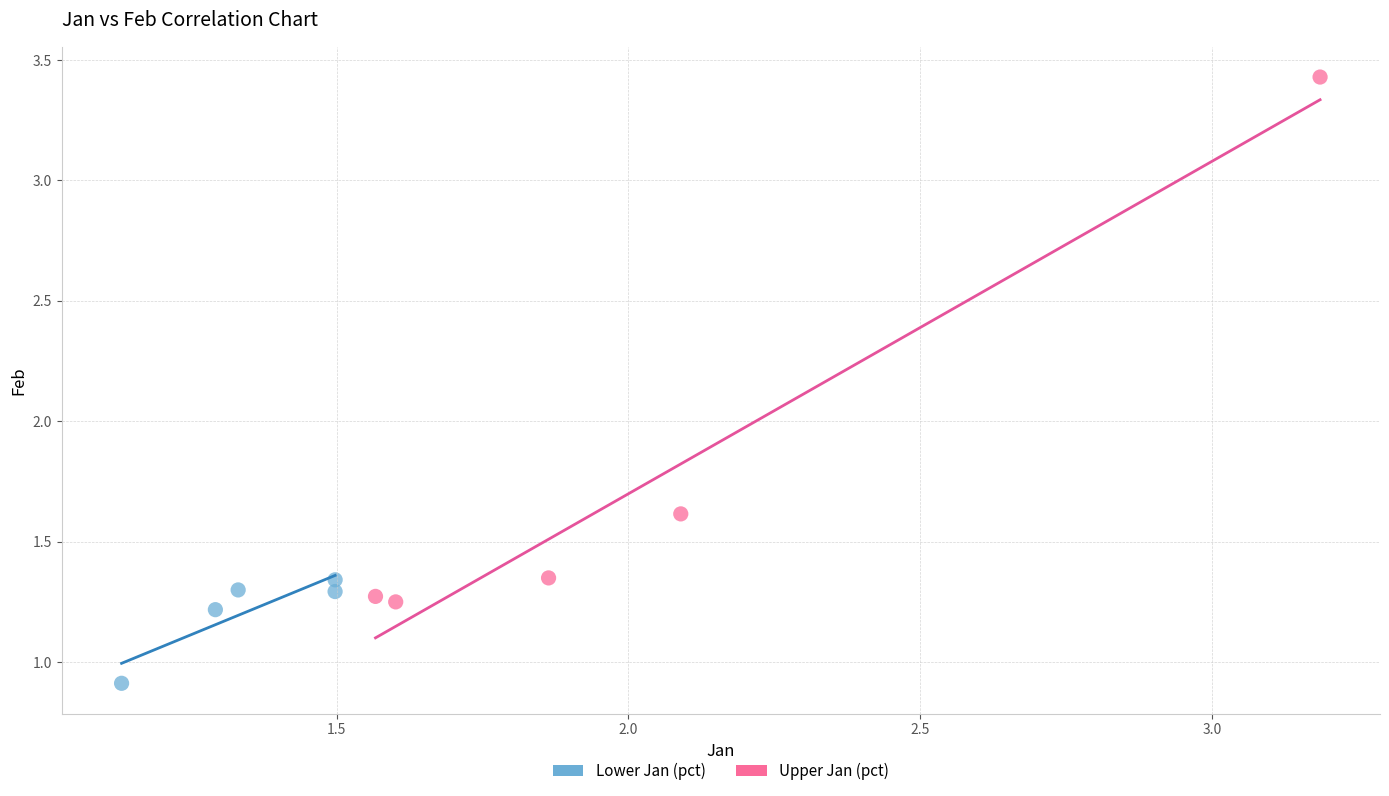

Which series reaches the maximum Y coordinate?

Upper Jan (pct)